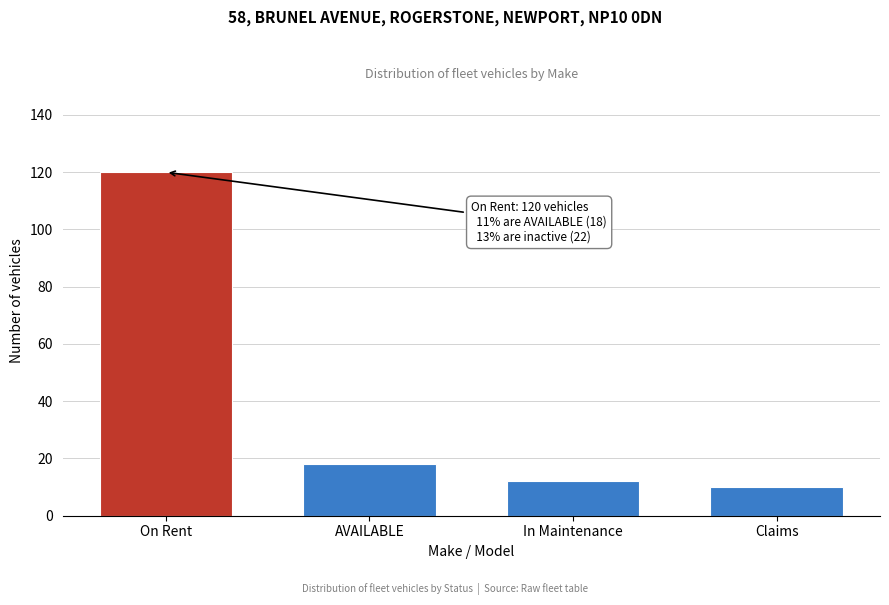

Reading left to right, transcribe all the data shown in this chart.

On Rent=120	AVAILABLE=18	In Maintenance=12	Claims=10